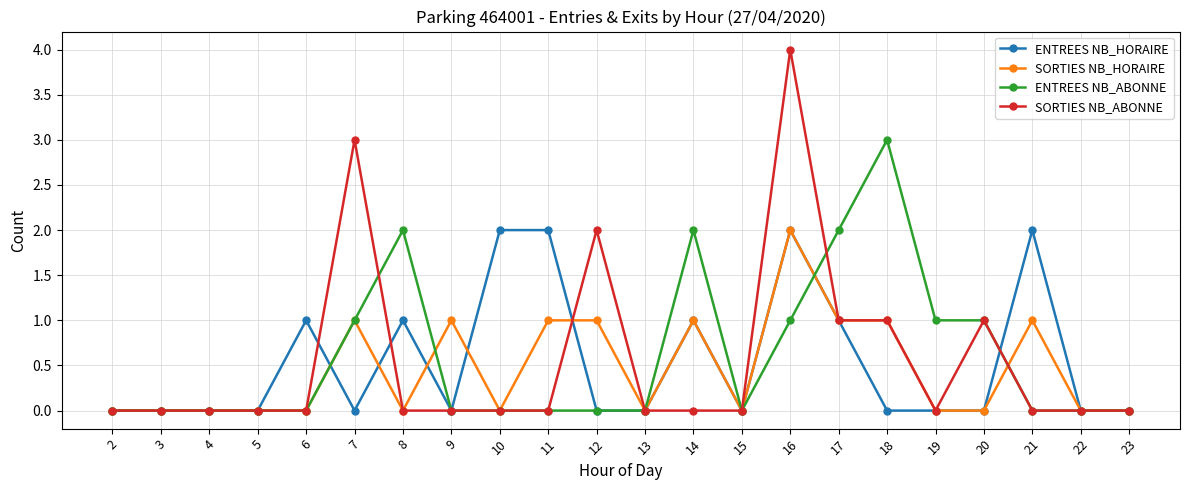

Does the chart have visible grid lines?

Yes